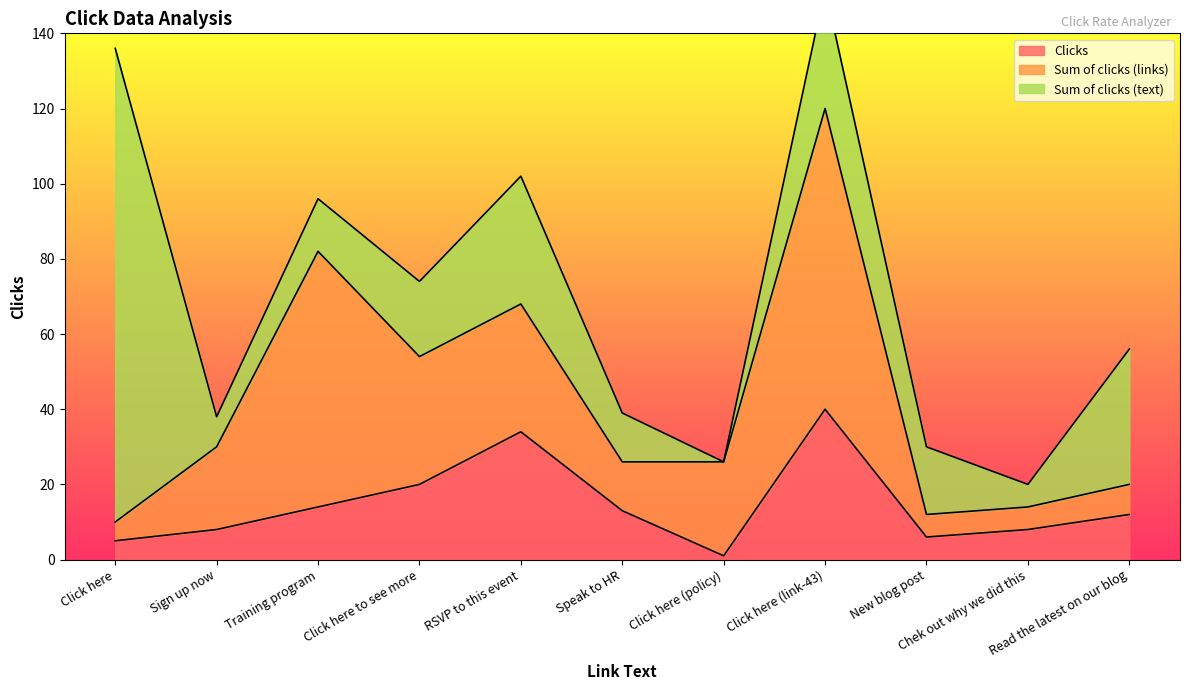

The value of Clicks at Click here (policy) is 1. True or false?

False